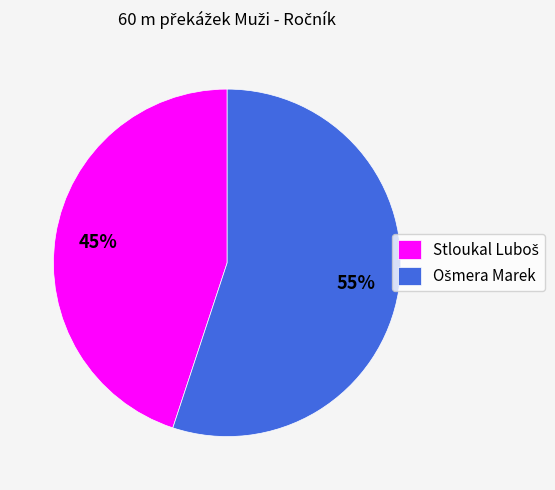

To the nearest percent, what is the difference between the largest and smallest slice percentages?

10%